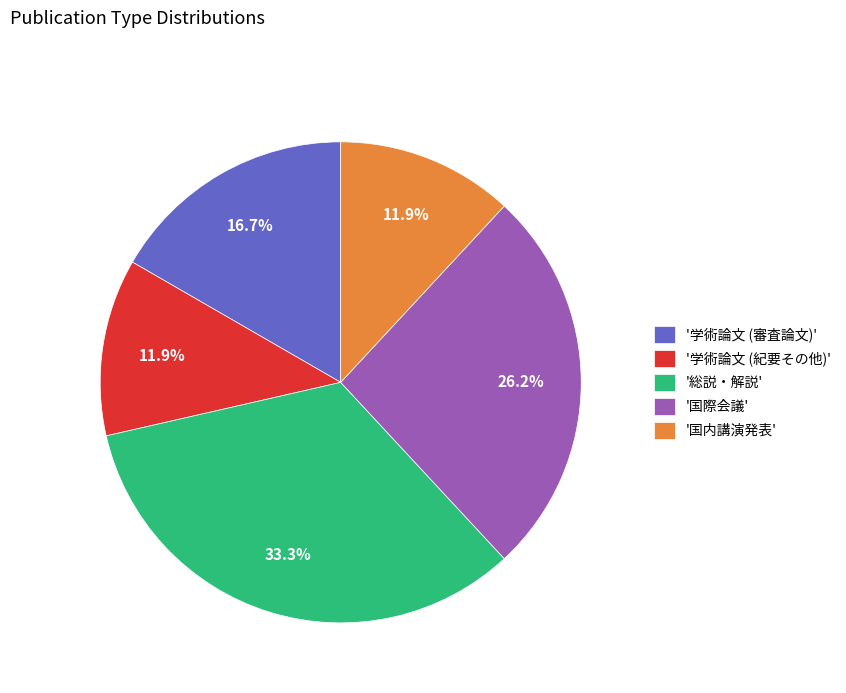

Which category has the biggest portion of the pie?

'総説・解説'